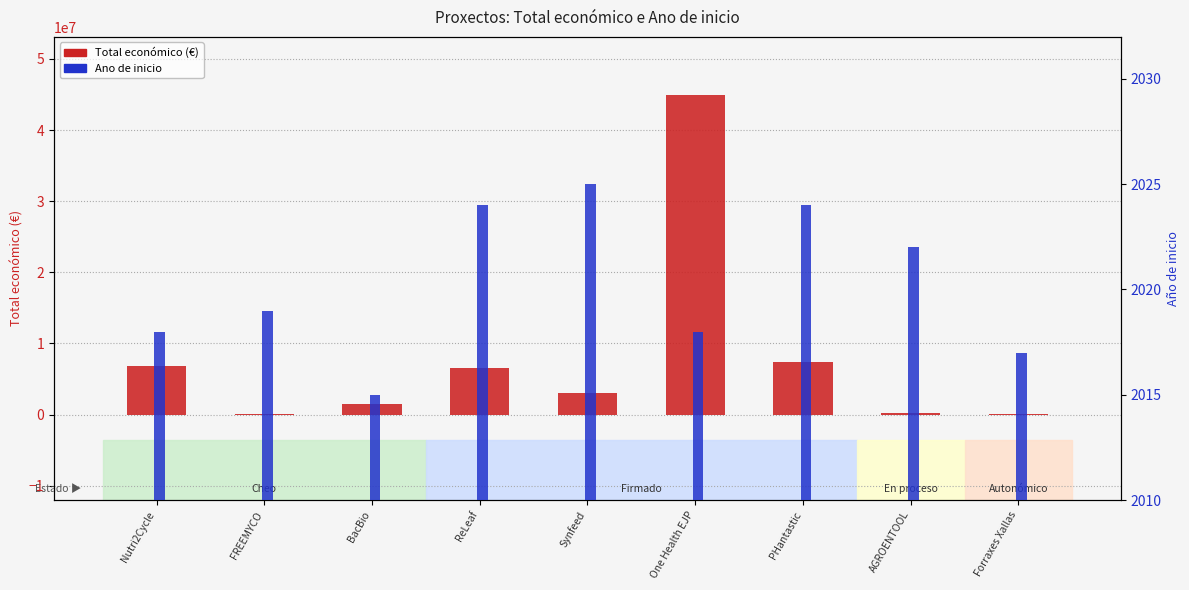

Reading left to right, what are all the values shown in this chart?

Total económico (€): Nutri2Cycle=6850050	FREEMYCO=50000	BacBio=1453562	ReLeaf=6504027	Synfeed=3079962	One Health EJP=44998999	PHantastic=7384272	AGROENTOOL=283310	Forraxes Xallas=38426
Año de inicio: Nutri2Cycle=2018	FREEMYCO=2019	BacBio=2015	ReLeaf=2024	Synfeed=2025	One Health EJP=2018	PHantastic=2024	AGROENTOOL=2022	Forraxes Xallas=2017